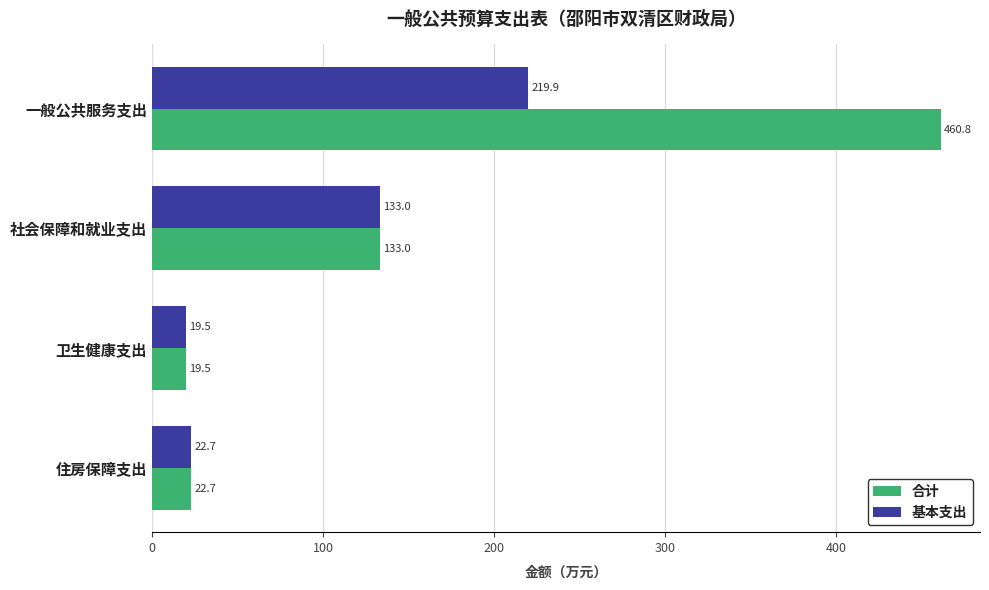

The value of 合计 at 住房保障支出 is 22.7. True or false?

True